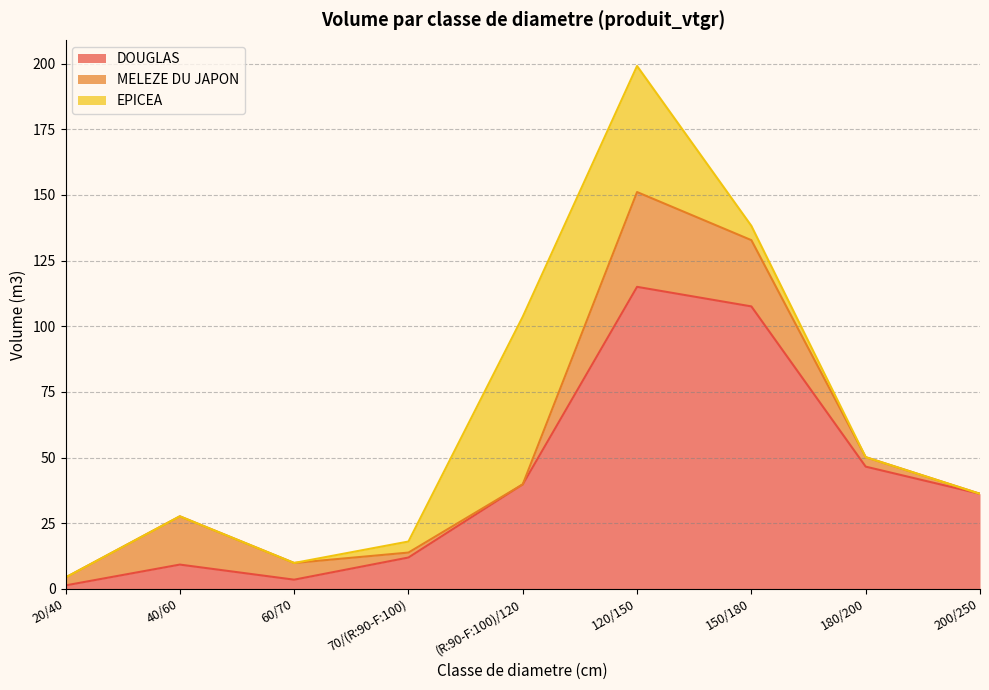

Count the number of data series in this chart.

3